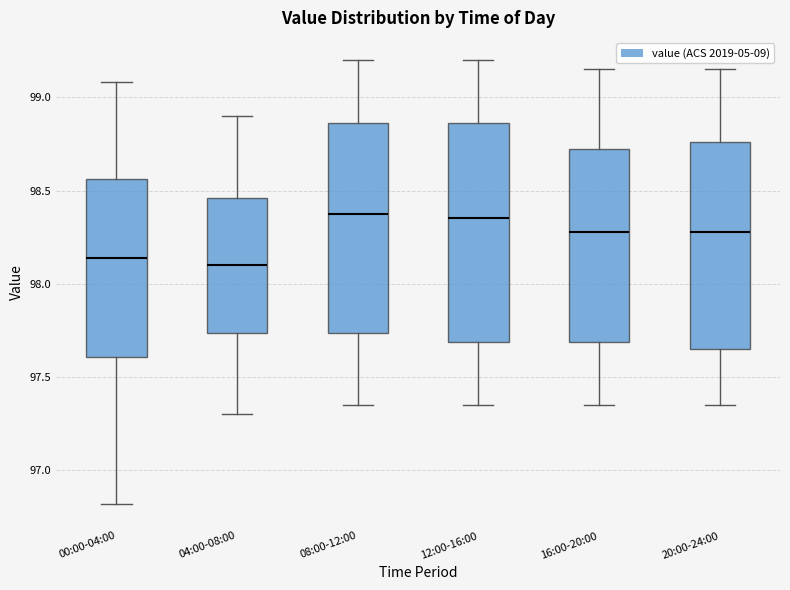

Reading left to right, read every box against the y-axis: the position of its median line, the range the box covers, and the ends of its whiskers. The values are not printed on the chart, so give them approximately, as read against the axis.

00:00-04:00: median 98.15, box 97.60 to 98.55, whiskers 96.80 to 99.10
04:00-08:00: median 98.10, box 97.75 to 98.45, whiskers 97.30 to 98.90
08:00-12:00: median 98.40, box 97.75 to 98.85, whiskers 97.35 to 99.20
12:00-16:00: median 98.35, box 97.70 to 98.85, whiskers 97.35 to 99.20
16:00-20:00: median 98.30, box 97.70 to 98.75, whiskers 97.35 to 99.15
20:00-24:00: median 98.30, box 97.65 to 98.75, whiskers 97.35 to 99.15